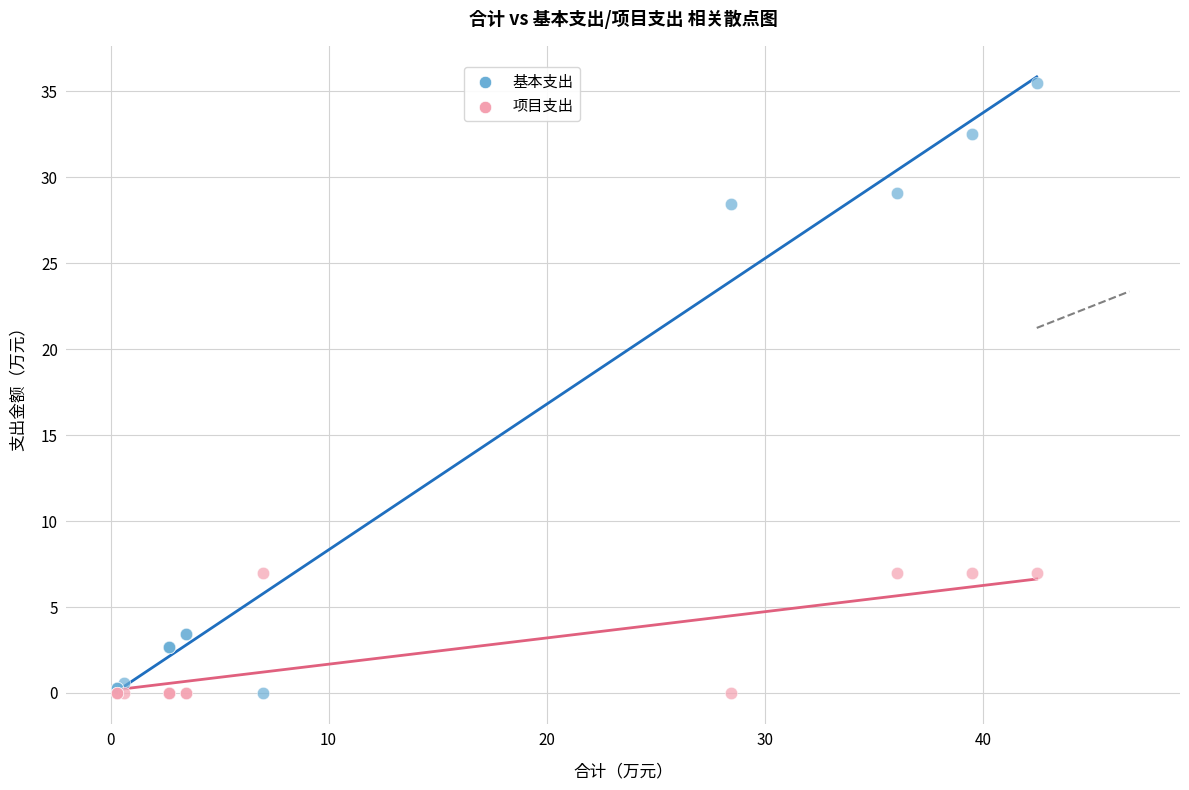

Which series contains the highest Y value?

基本支出